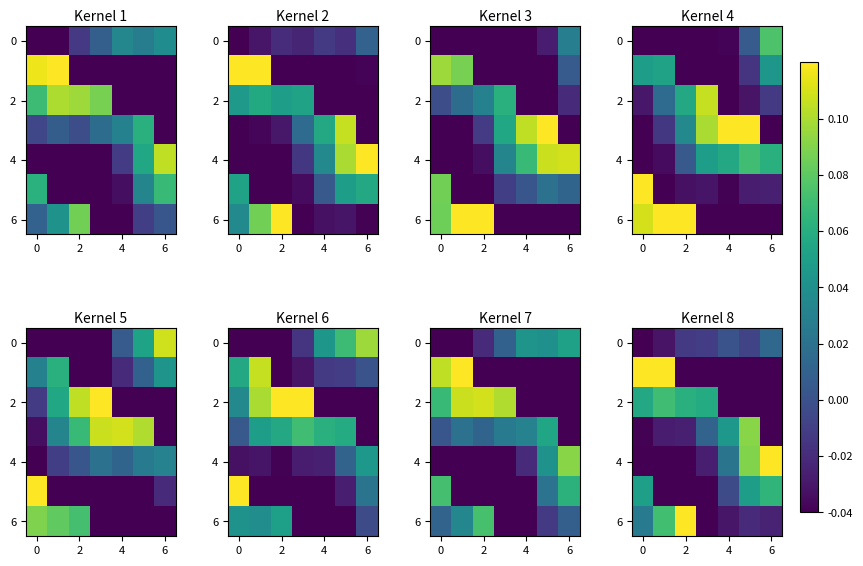

Which label corresponds to the smallest value in the chart?

4